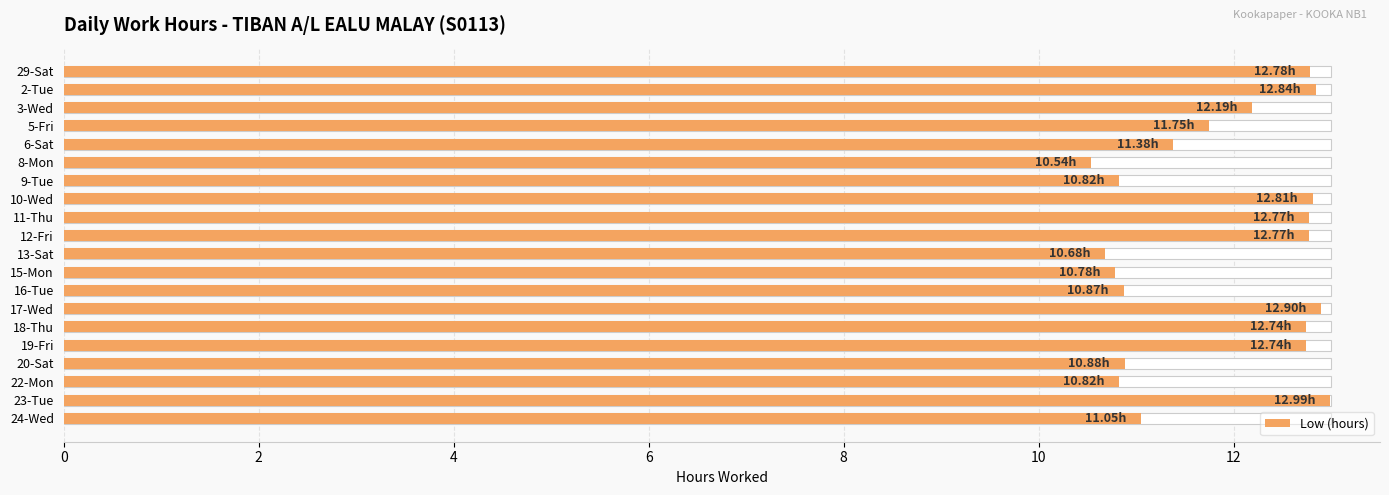

The chart shows a value of 17.0 at 2-Tue. True or false?

False